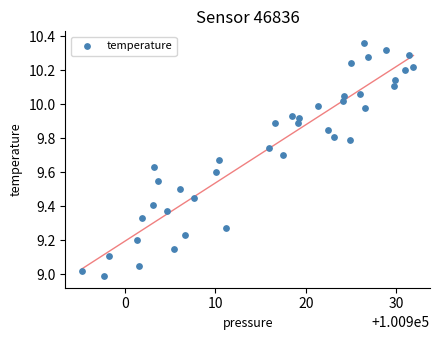

What is the range of Y values (max minus min)?

1.4